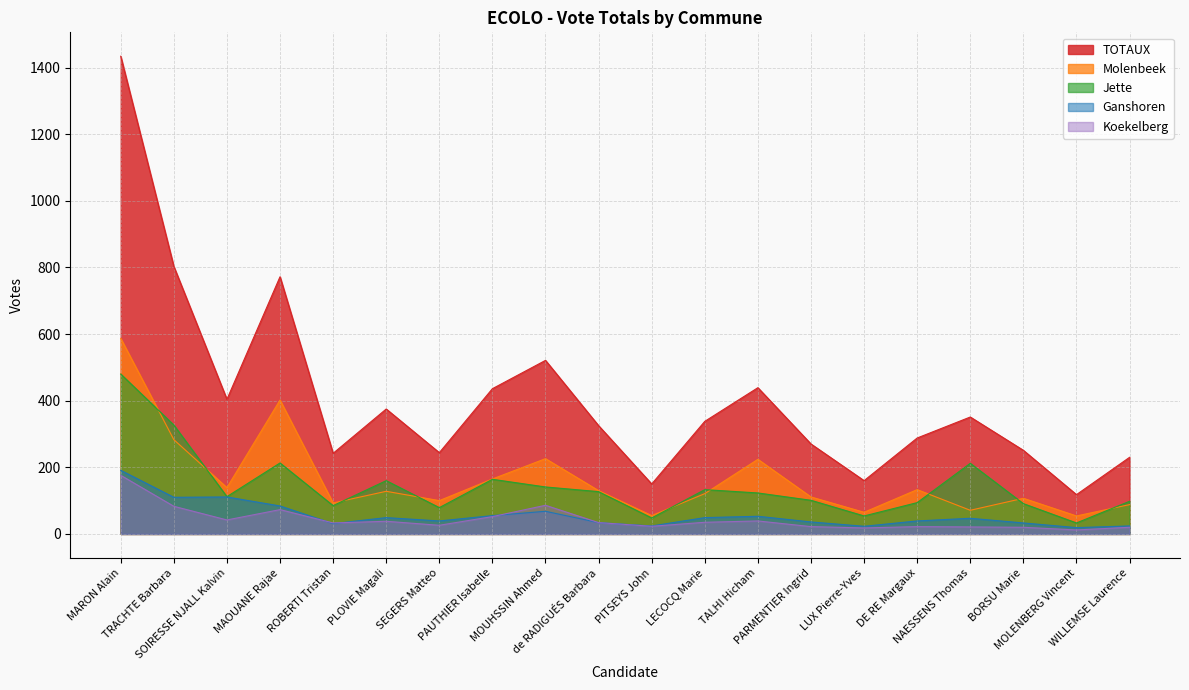

What position from the right is PLOVIE Magali?

15